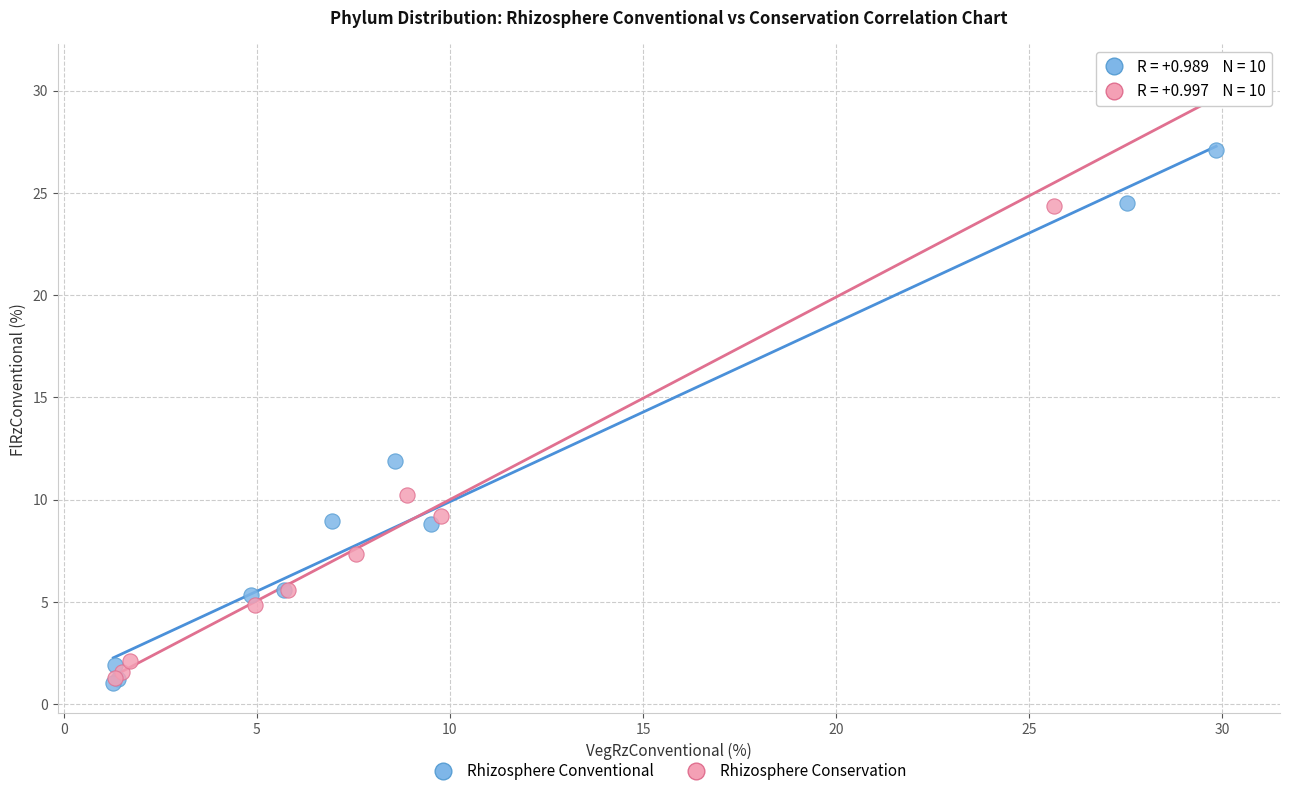

Which series reaches the maximum Y coordinate?

Rhizosphere Conservation